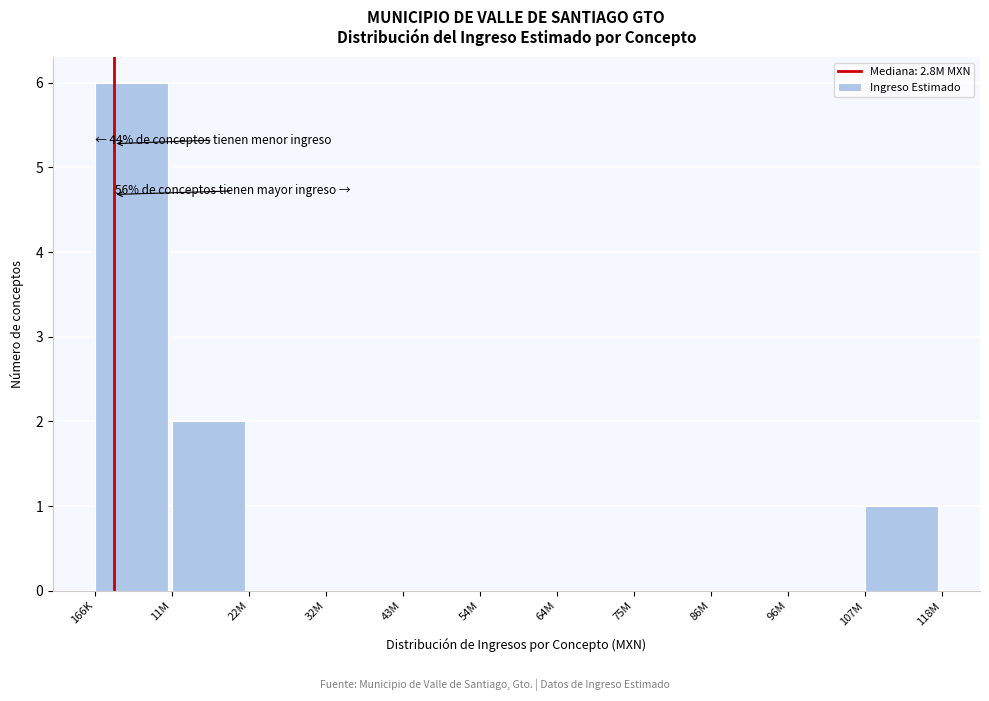

Reading left to right, what are all the values shown in this chart?

166K=6	11M=2	22M=0	32M=0	43M=0	54M=0	64M=0	75M=0	86M=0	96M=0	107M=1